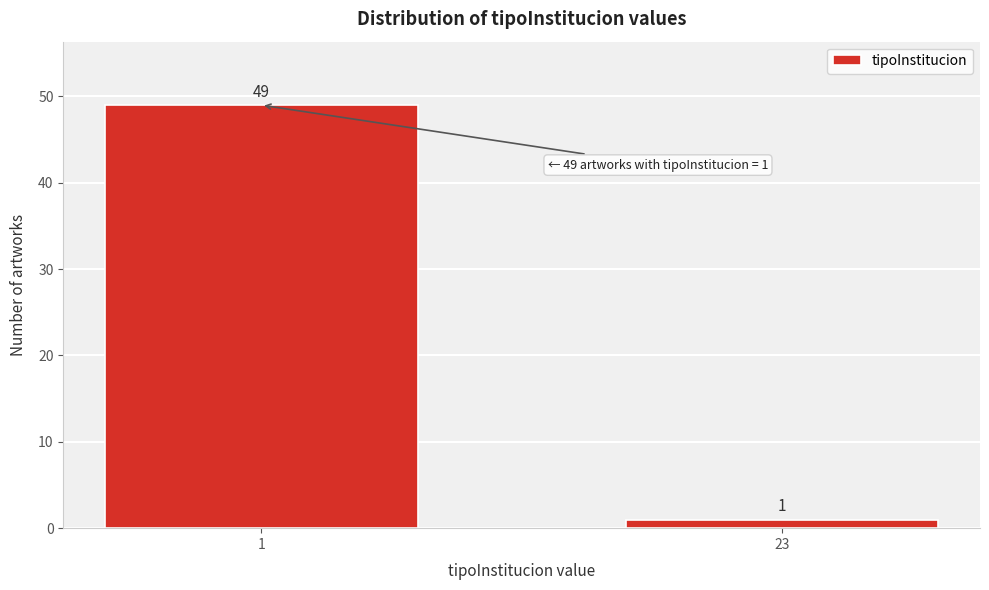

Reading left to right, what are all the values shown in this chart?

1=49	23=1